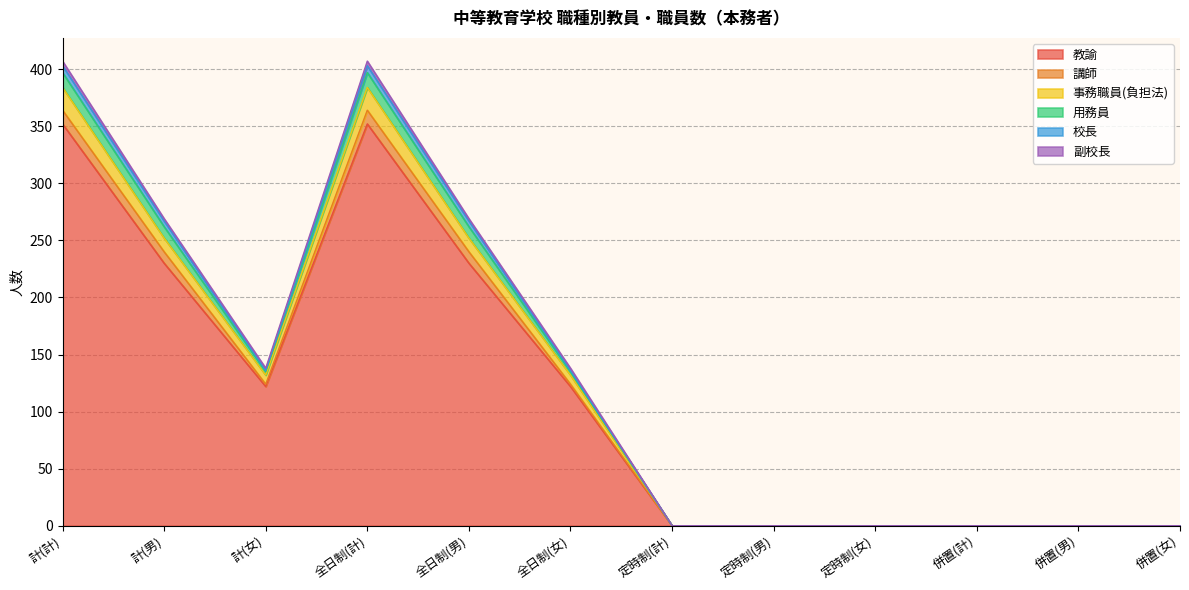

How many interior local valleys does the 教諭 series have?

1